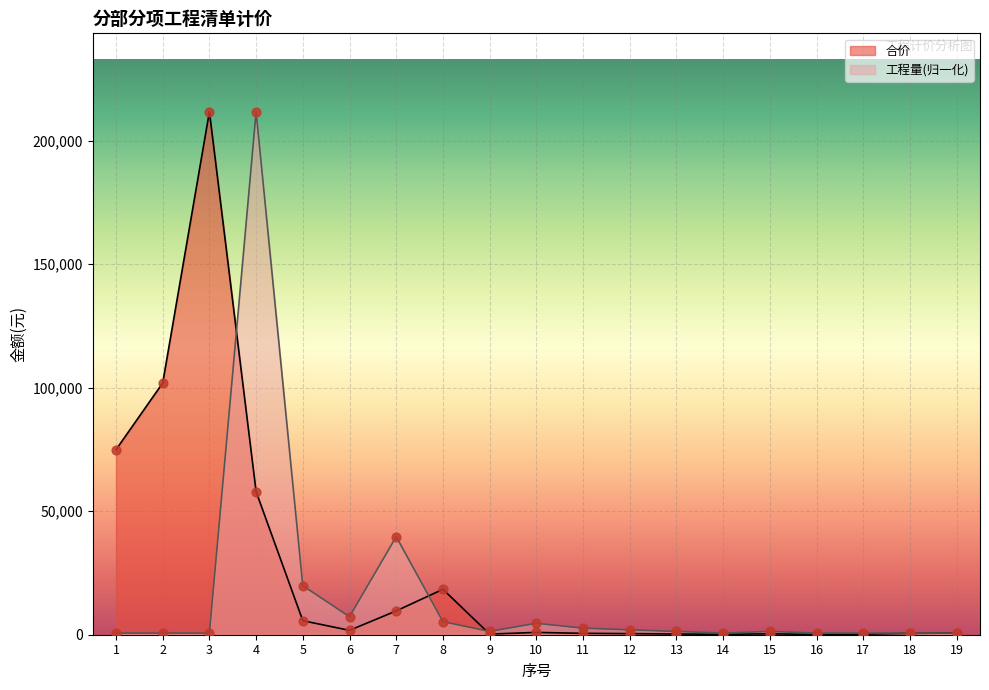

What are all the series names shown in the legend?

合价, 工程量(归一化)